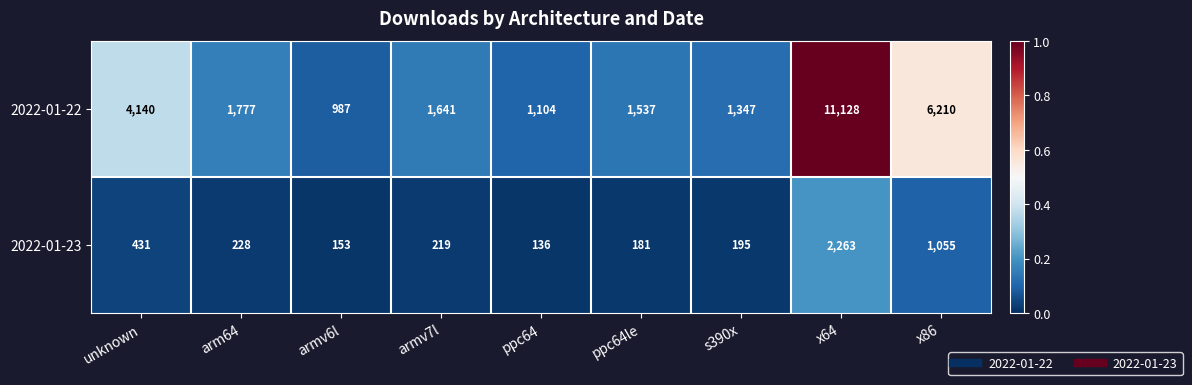

True or false: 2022-01-22 has a value of 1777 at arm64.

True